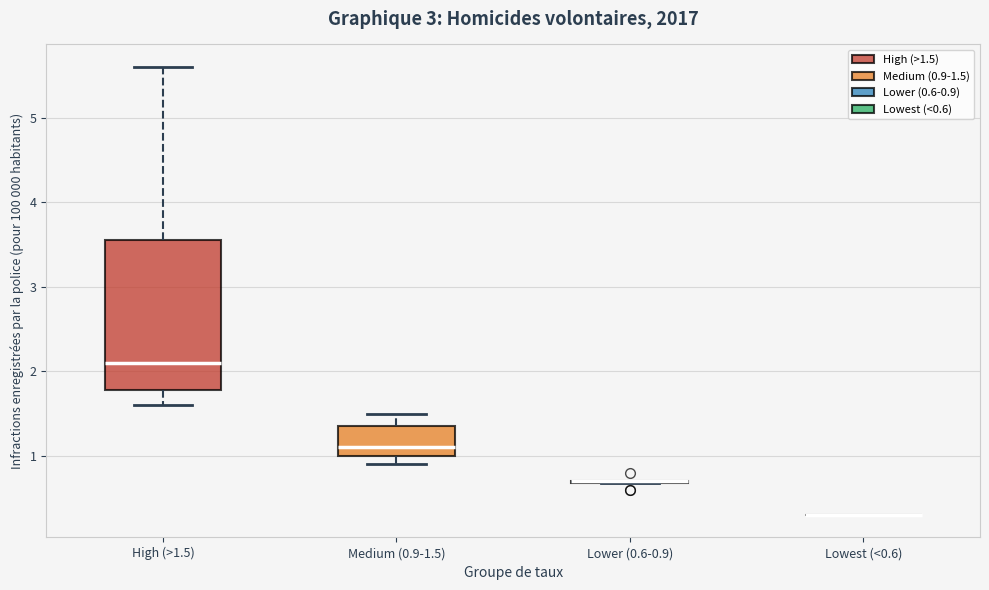

Reading left to right, read every box against the y-axis: the position of its median line, the range the box covers, and the ends of its whiskers. The values are not printed on the chart, so give them approximately, as read against the axis.

High (>1.5): median 2.1, box 1.8 to 3.6, whiskers 1.6 to 5.6
Medium (0.9-1.5): median 1.1, box 1.0 to 1.4, whiskers 0.9 to 1.5
Lower (0.6-0.9): box collapsed to a line at 0.7, whiskers 0.7 to 0.7
Lowest (<0.6): box collapsed to a line at 0.3, whiskers 0.3 to 0.3